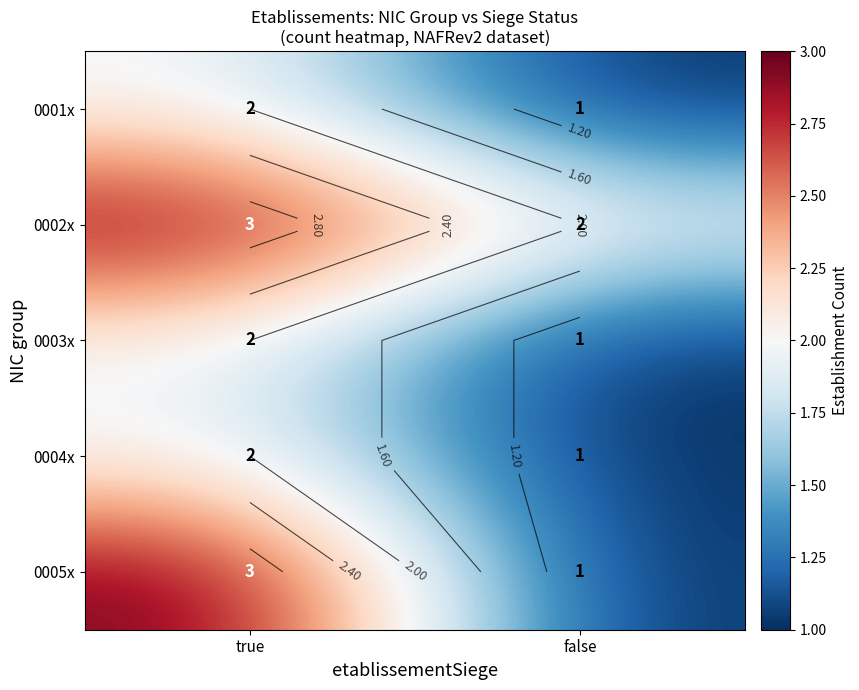

How many 0004x values are between 1 and 2?

2